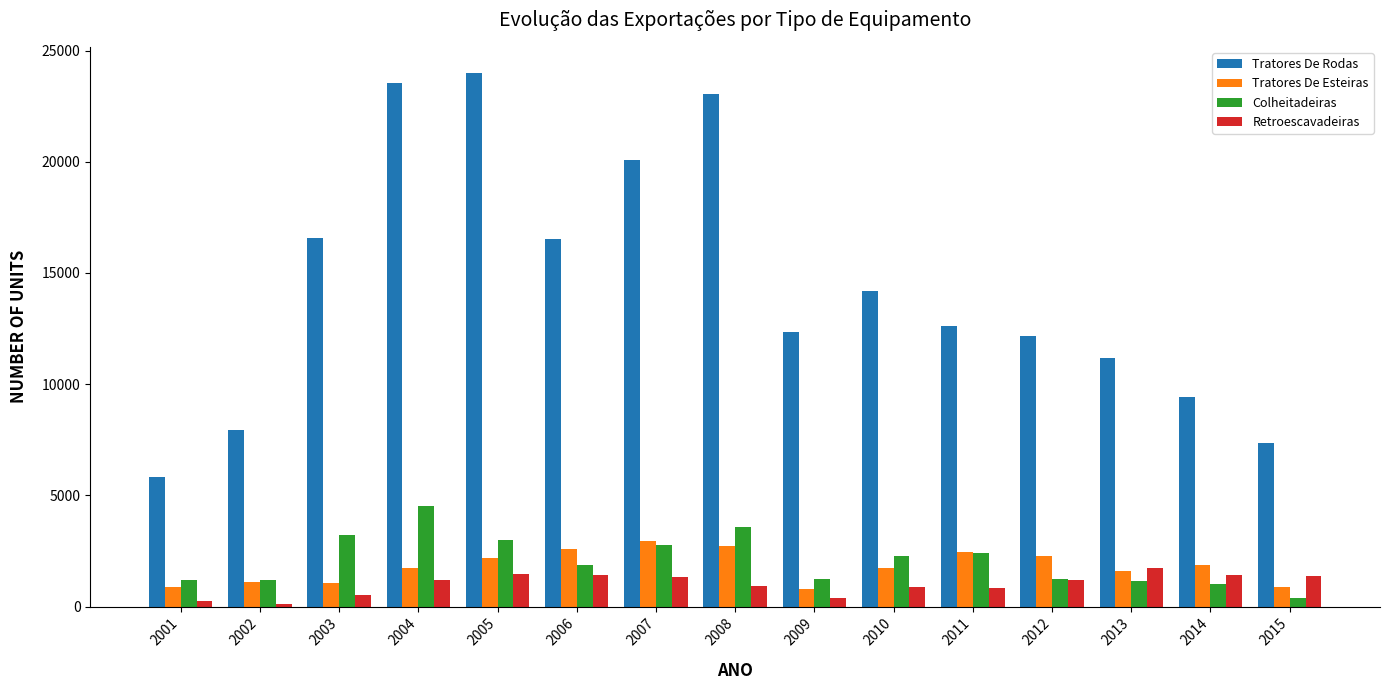

What is the sum of the Tratores De Esteiras values at 2007 and 2003?

3996